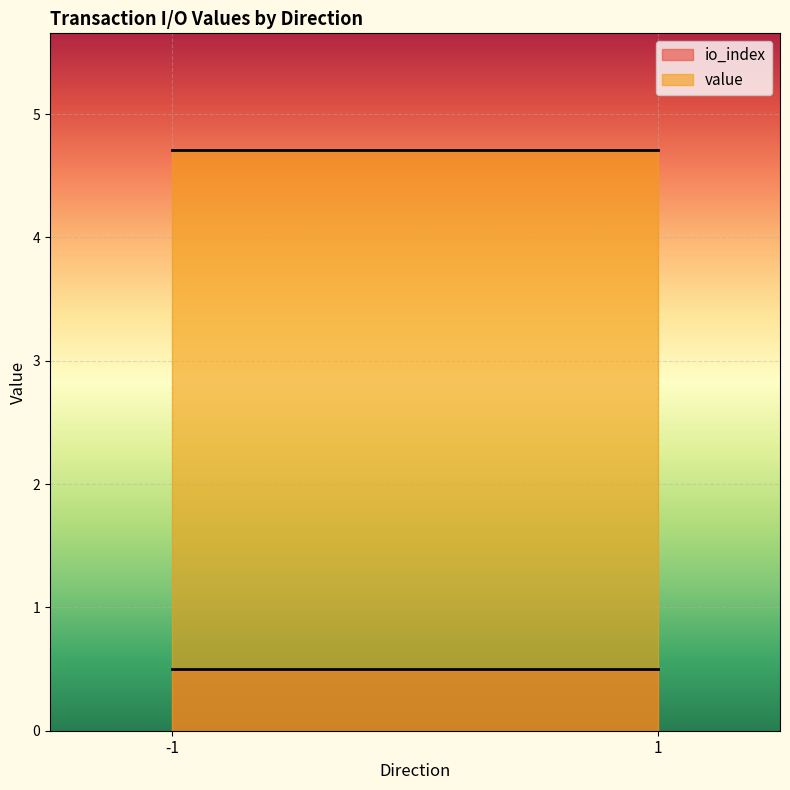

True or false: value and io_index intersect in this chart.

False